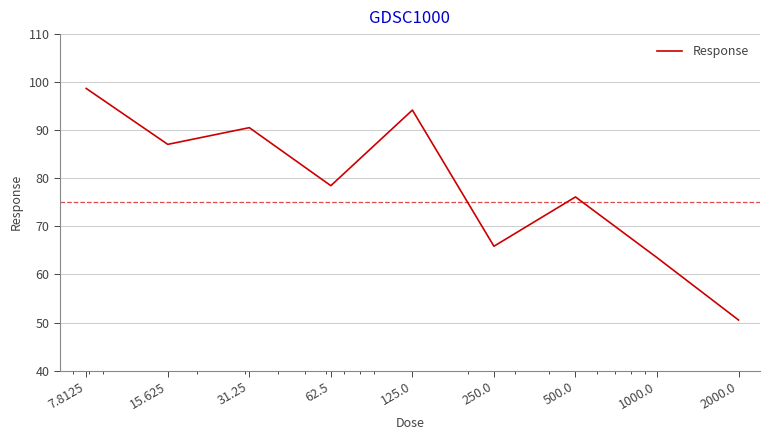

What is the difference between the maximum and minimum values?

48.2